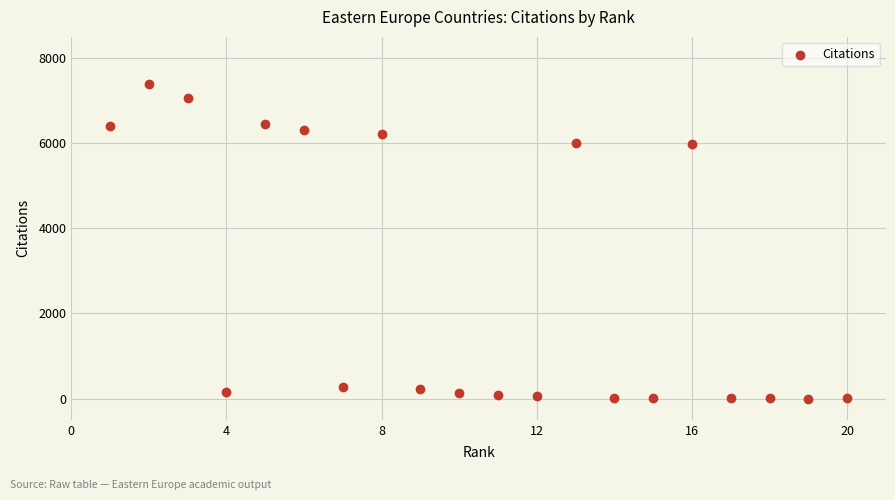

What is the range of X values (max minus min)?

19